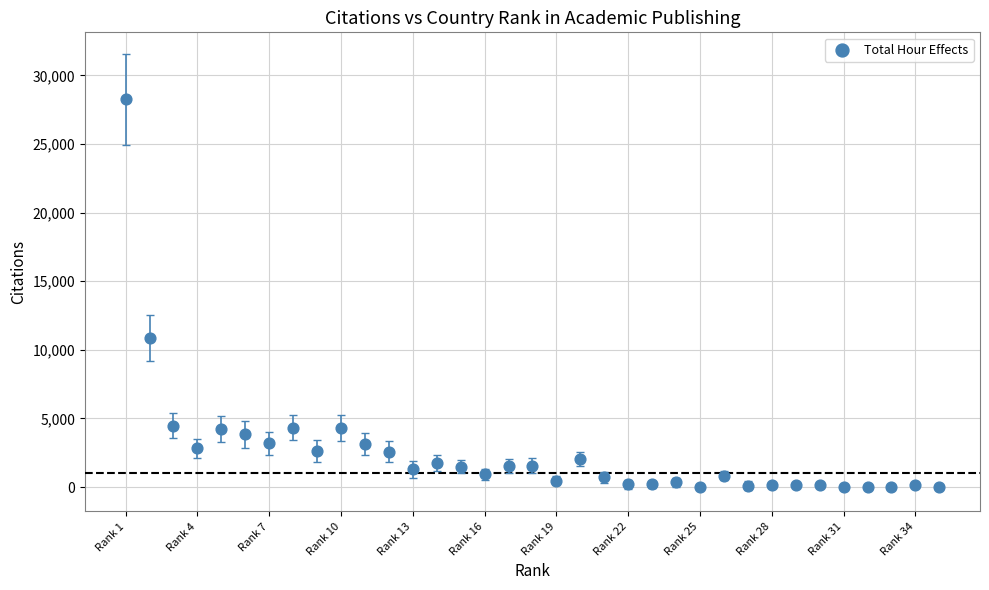

What is the range of Y values (max minus min)?

28247